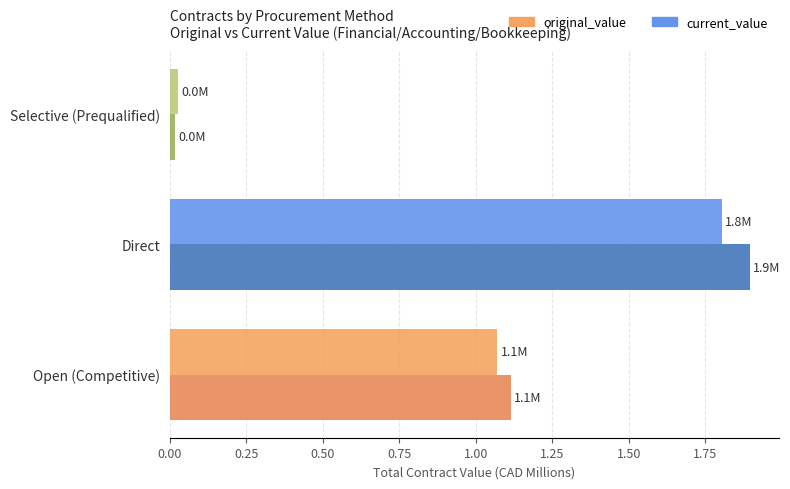

What is the average value of the original_value series?

1.0